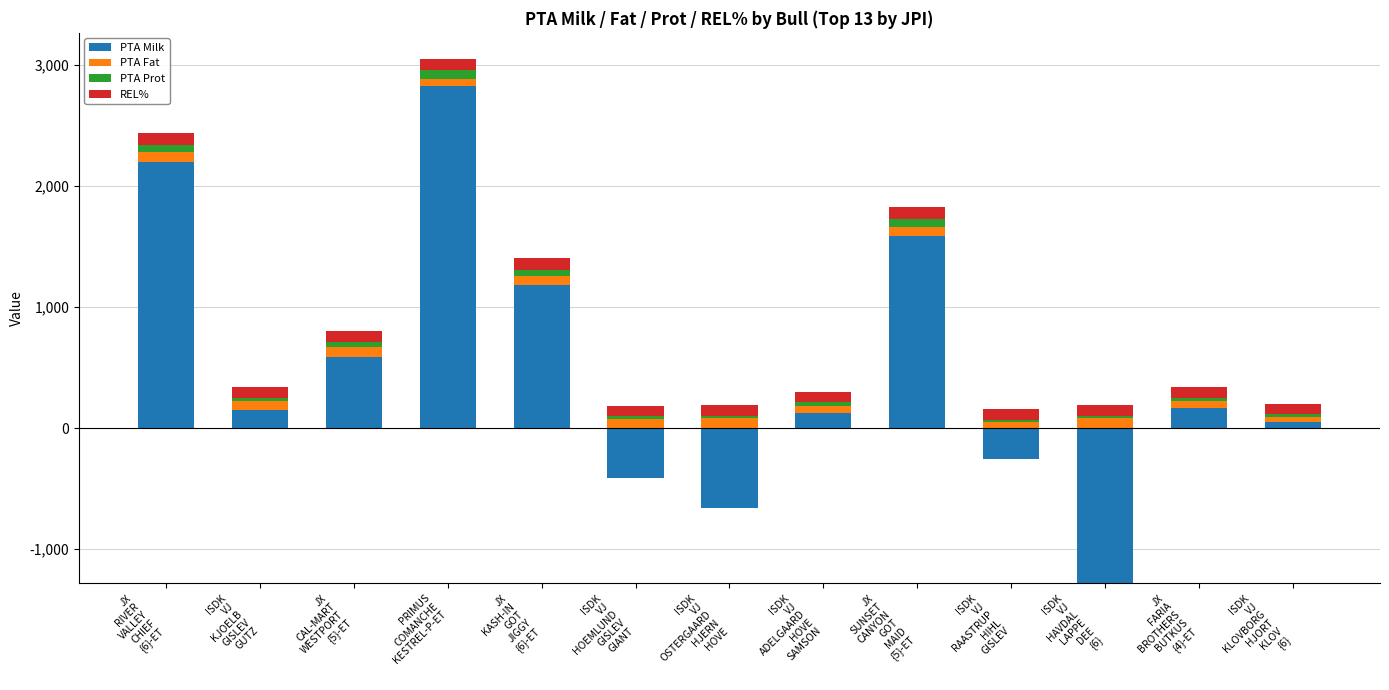

What is the value of the PTA Milk bar at the 2nd from the left?

152